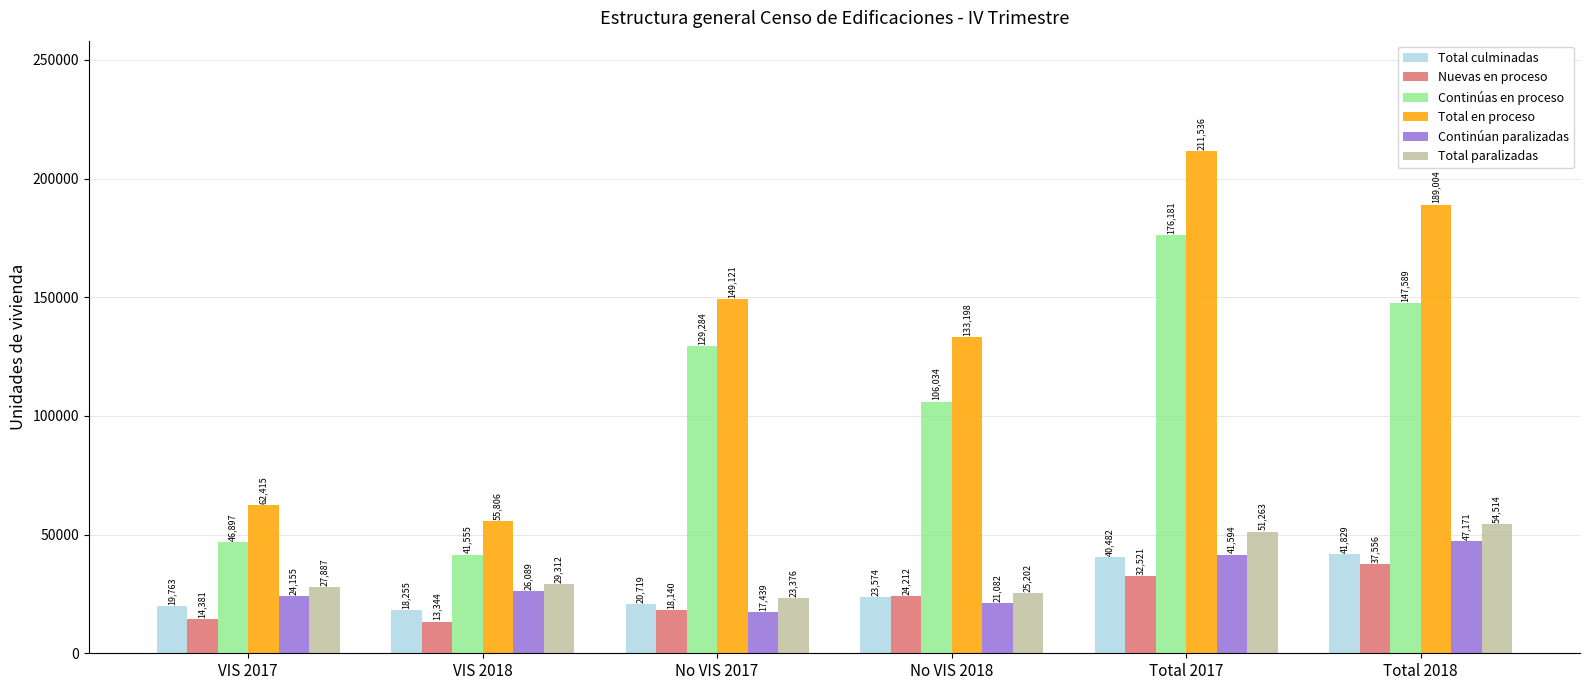

Rank the series by their maximum value, from lowest to highest.

Nuevas en proceso, Total culminadas, Continúan paralizadas, Total paralizadas, Continúas en proceso, Total en proceso